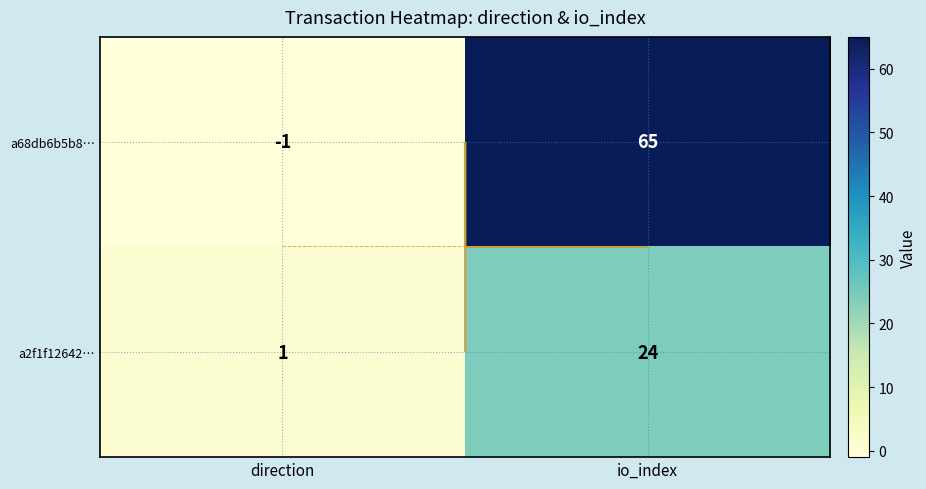

At which category is the sum across all series the highest?

io_index